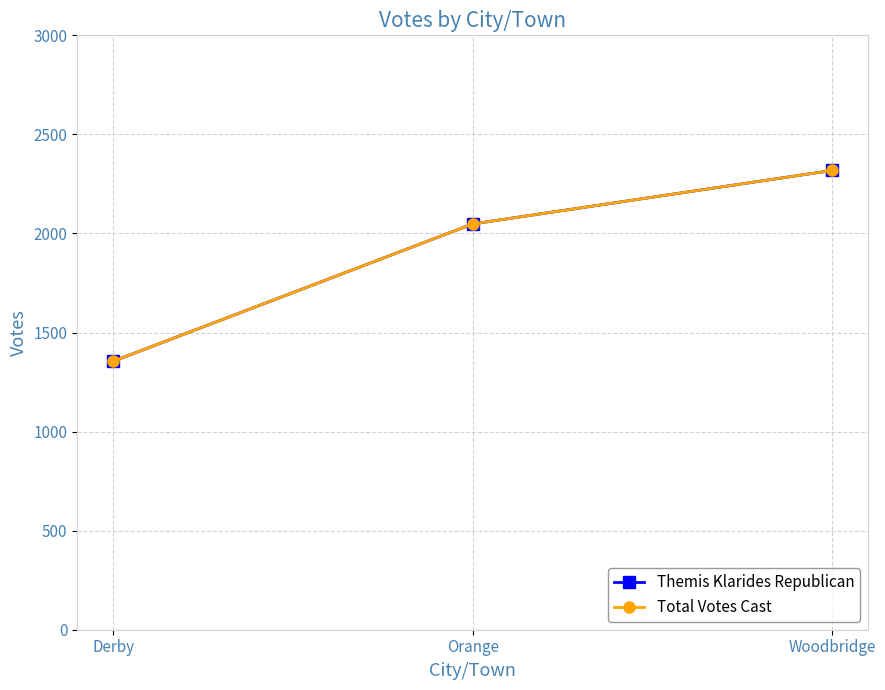

What is the difference between the maximum and minimum values in the Total Votes Cast series?

963